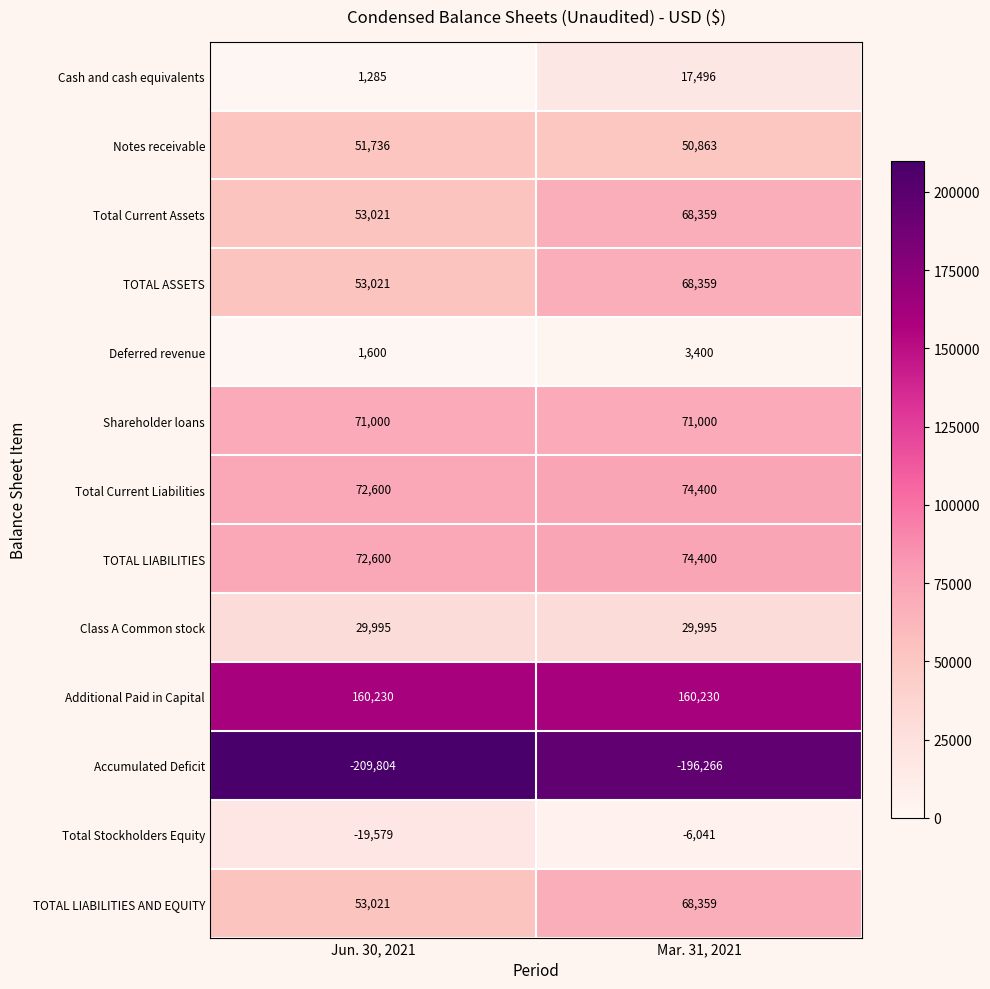

Which category has the lowest value across all series?

Jun. 30, 2021